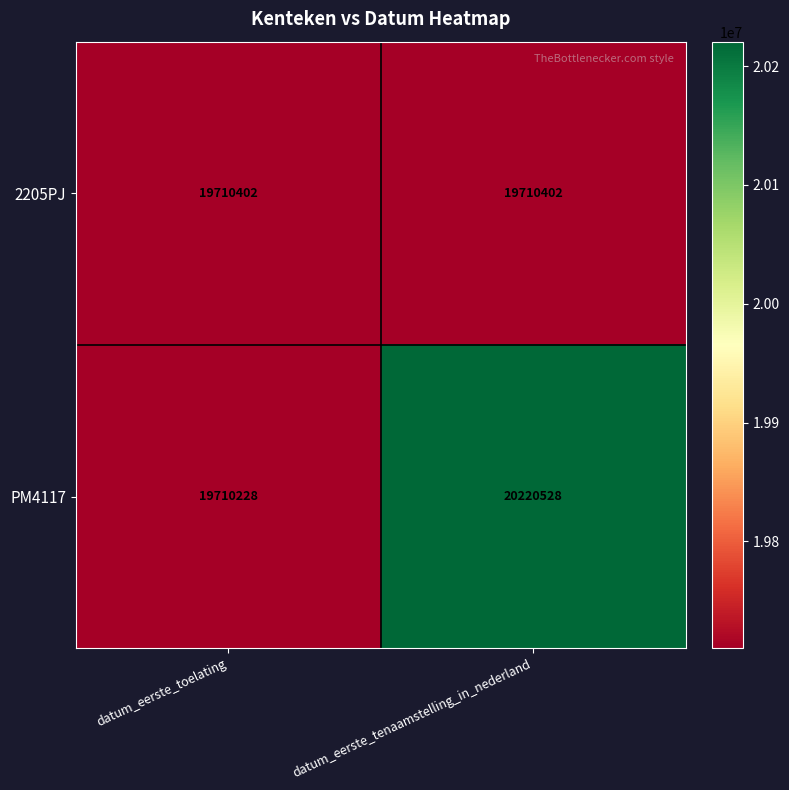

Between datum_eerste_toelating and datum_eerste_tenaamstelling_in_nederland, which series saw the biggest shift?

PM4117